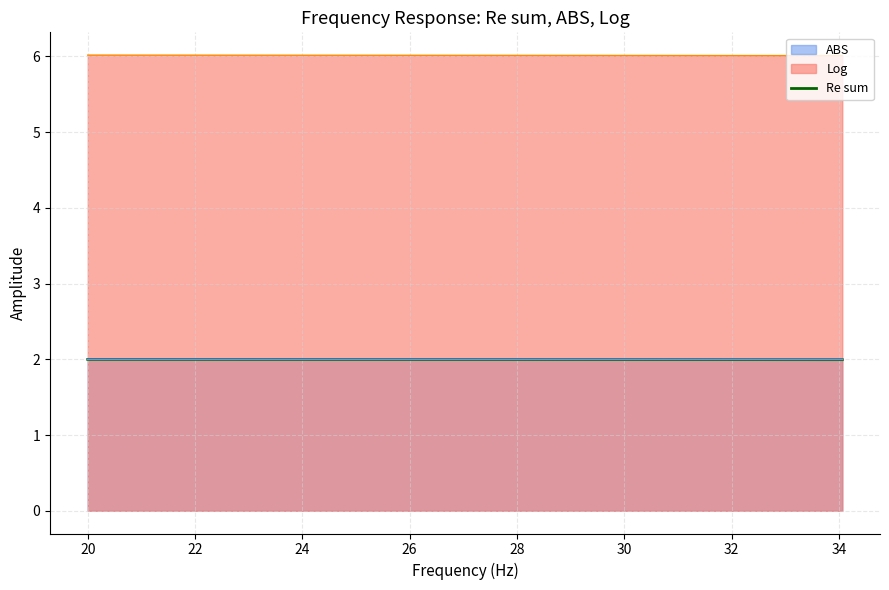

How many lines are shown in the chart?

3